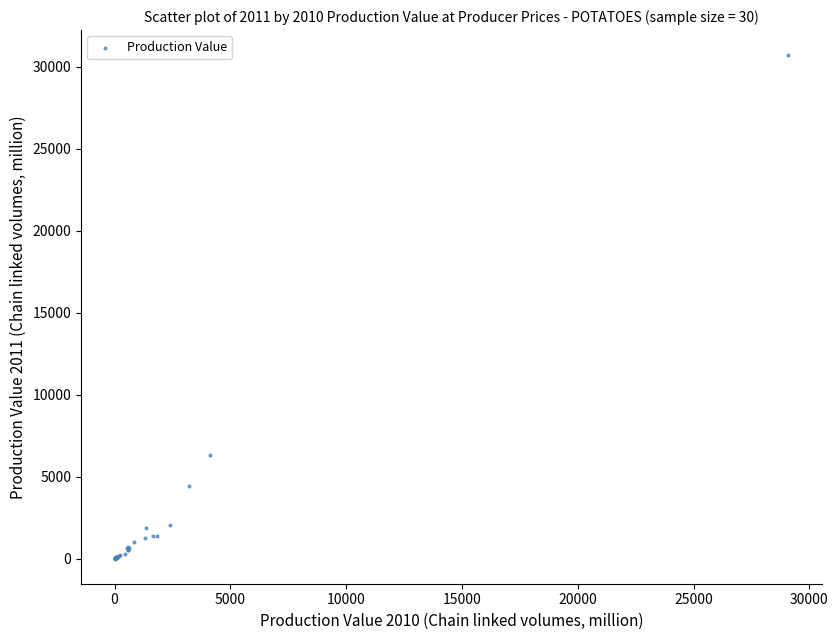

What Y value in the scatter plot is closest to 15357?

6299.9